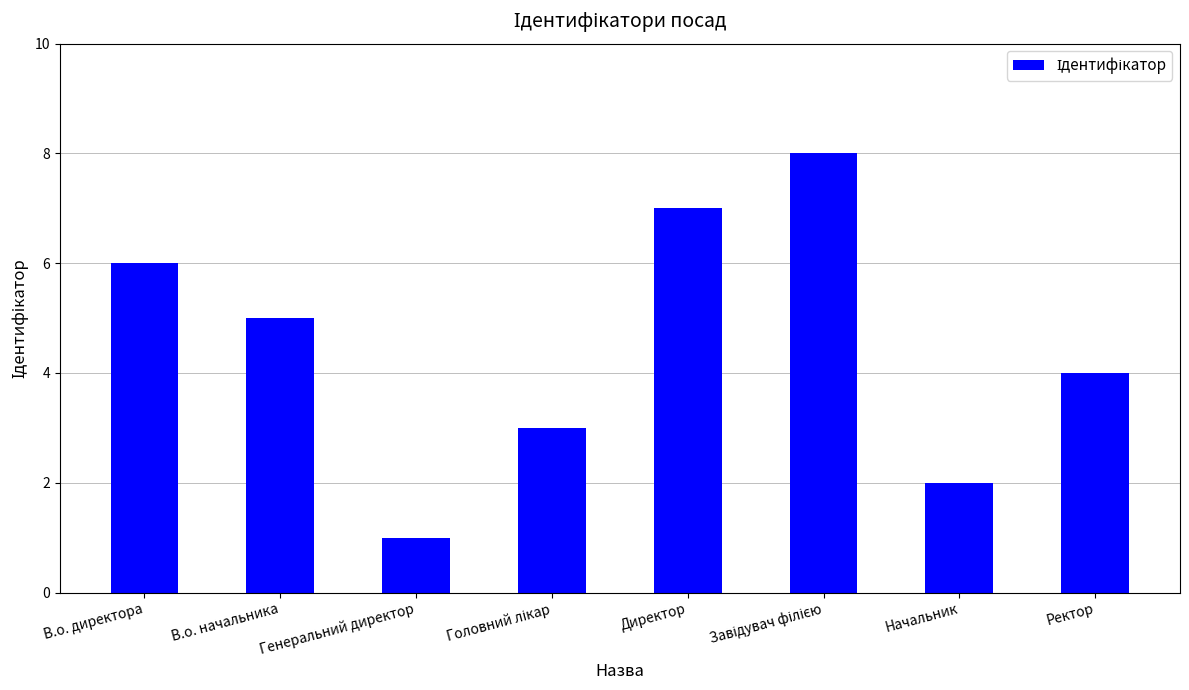

Are the bars grouped side by side (vs. stacked)?

No